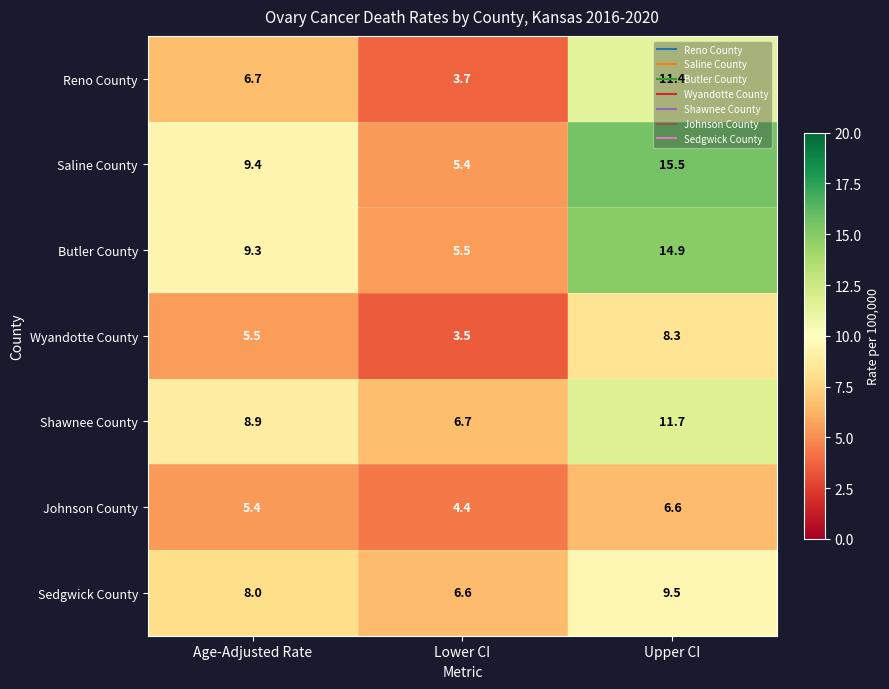

True or false: Butler County has a value of 8.1 at Upper CI.

False